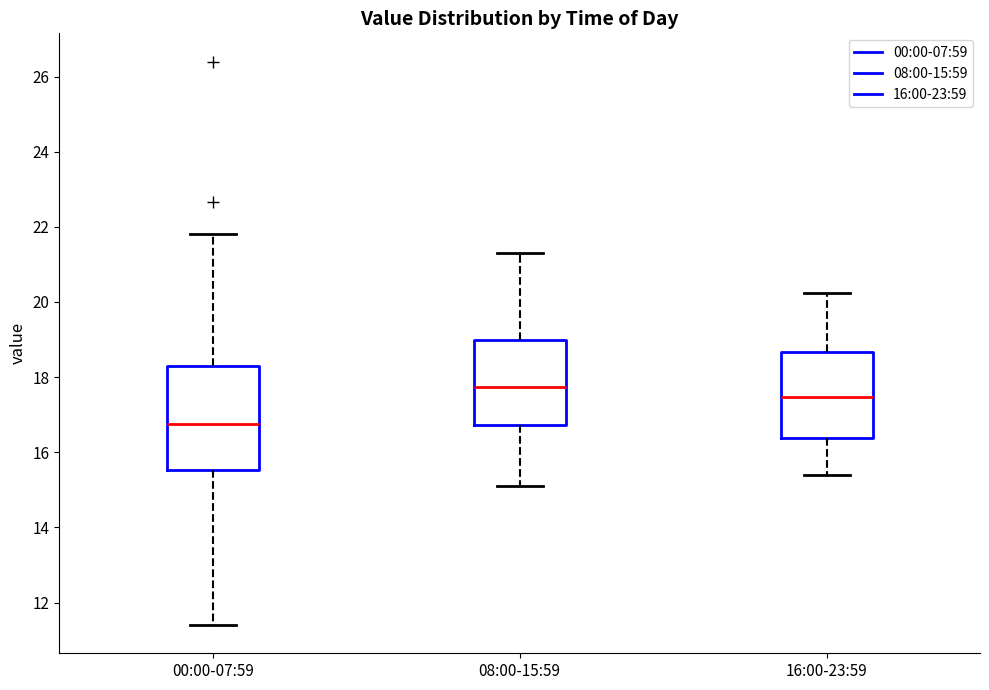

Which box is the tallest, from its lower edge to its upper edge?

00:00-07:59